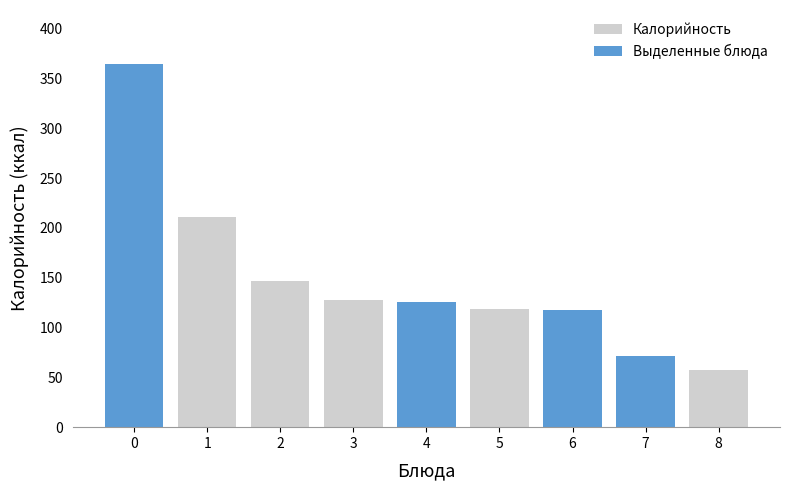

Which series has the largest range (max minus min)?

Выделенные блюда